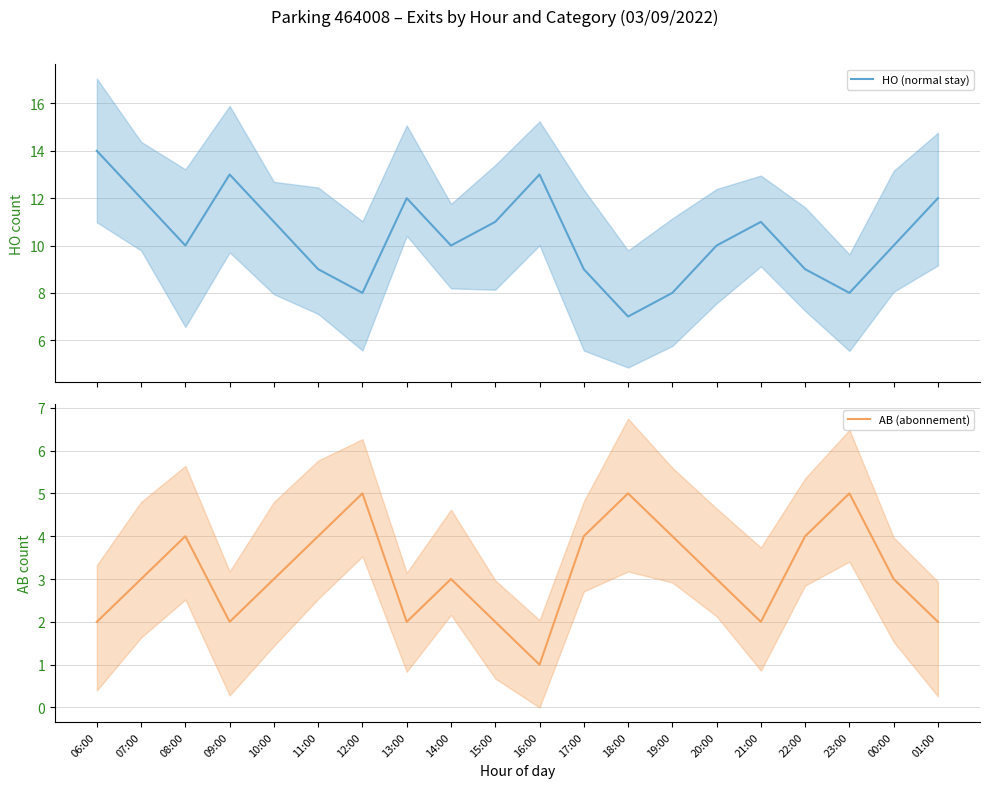

How many interior local valleys does the HO (normal stay) series have?

5